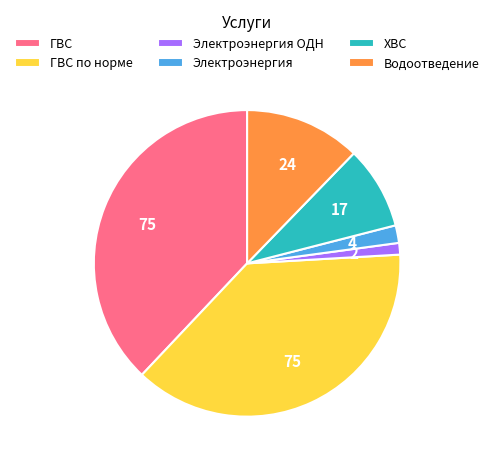

Between ХВС and Электроэнергия ОДН, which is larger?

ХВС